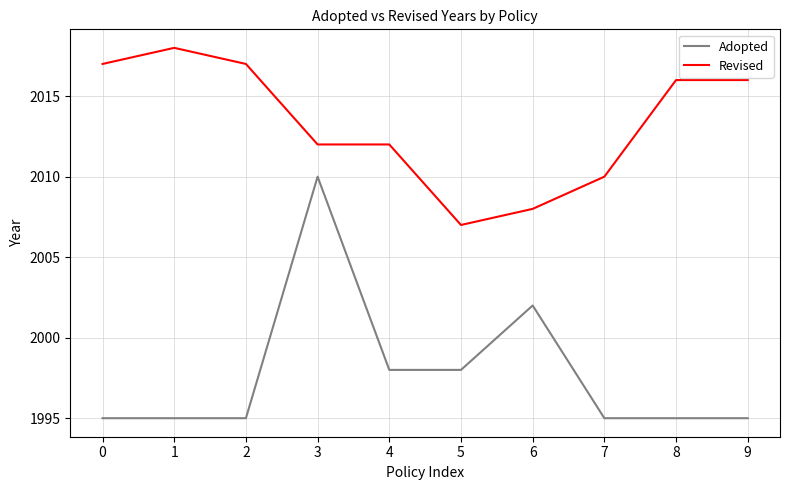

The Adopted series shows 3522 at 9. True or false?

False